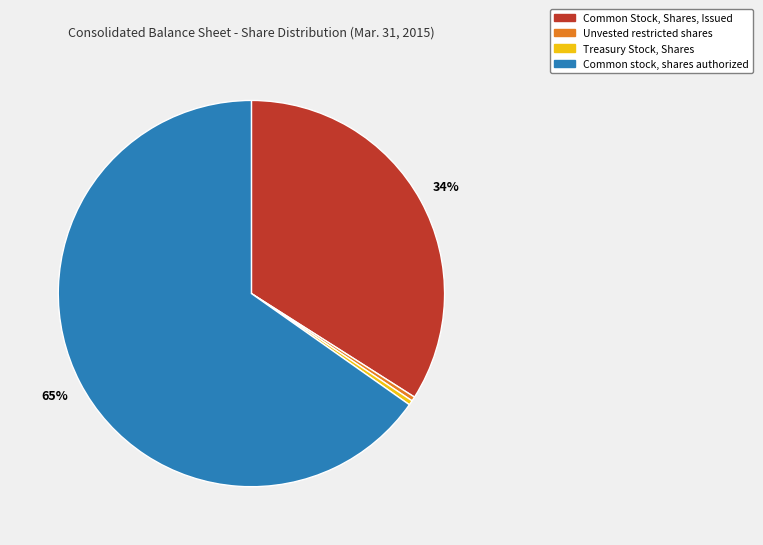

To the nearest percent, what is the average slice percentage?

25%